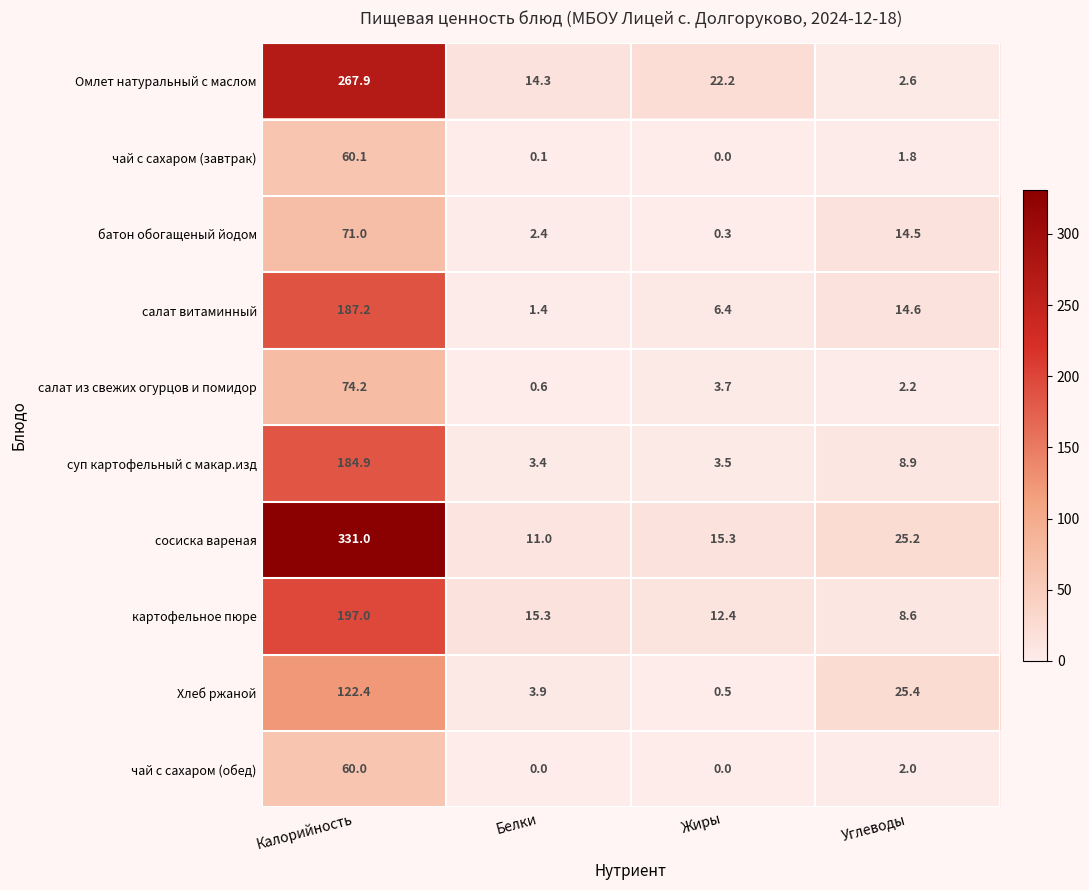

What is the maximum value for батон обогащеный йодом?

71.0